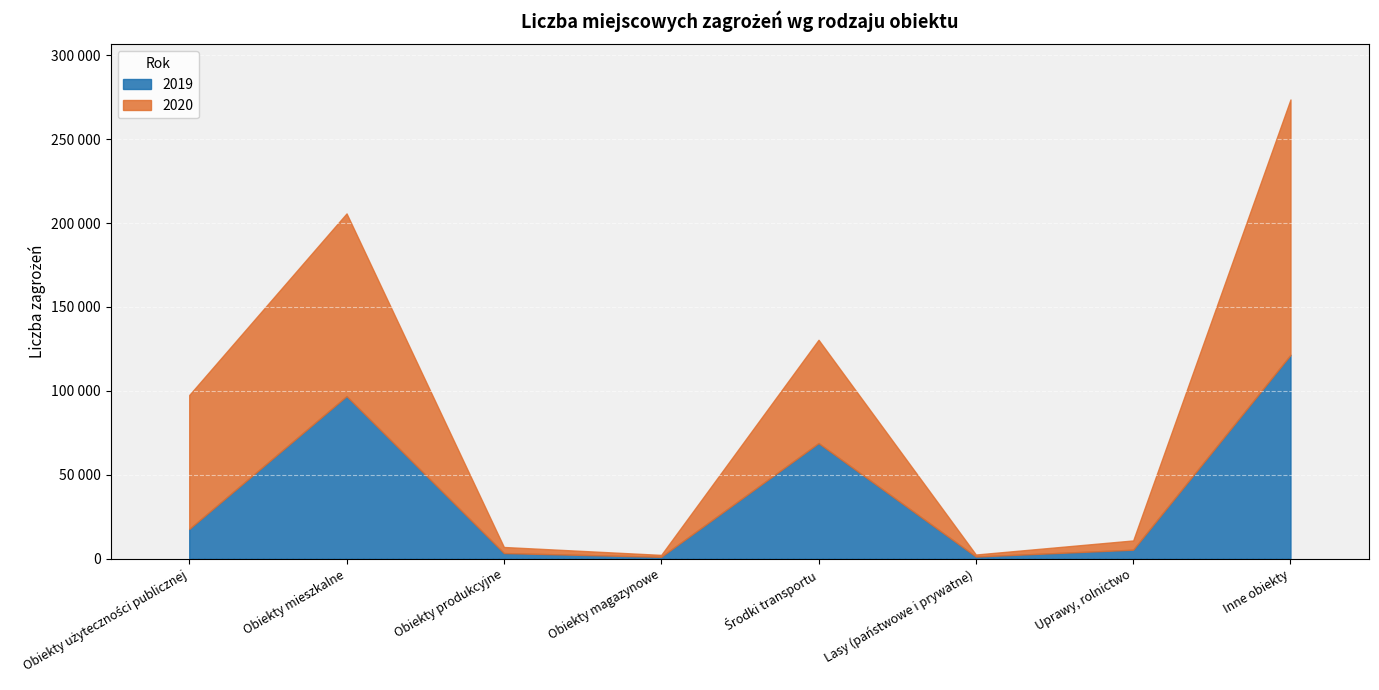

What is the label of the 2nd point from the right?

Uprawy, rolnictwo